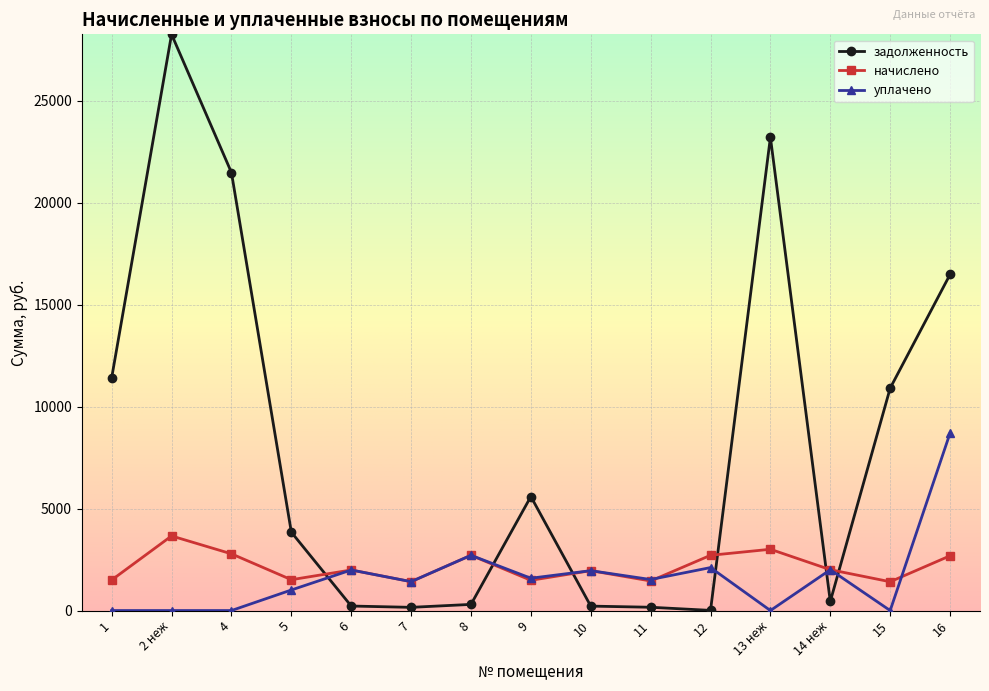

In начислено, how many points are higher than both neighbors (excluding endpoints)?

5